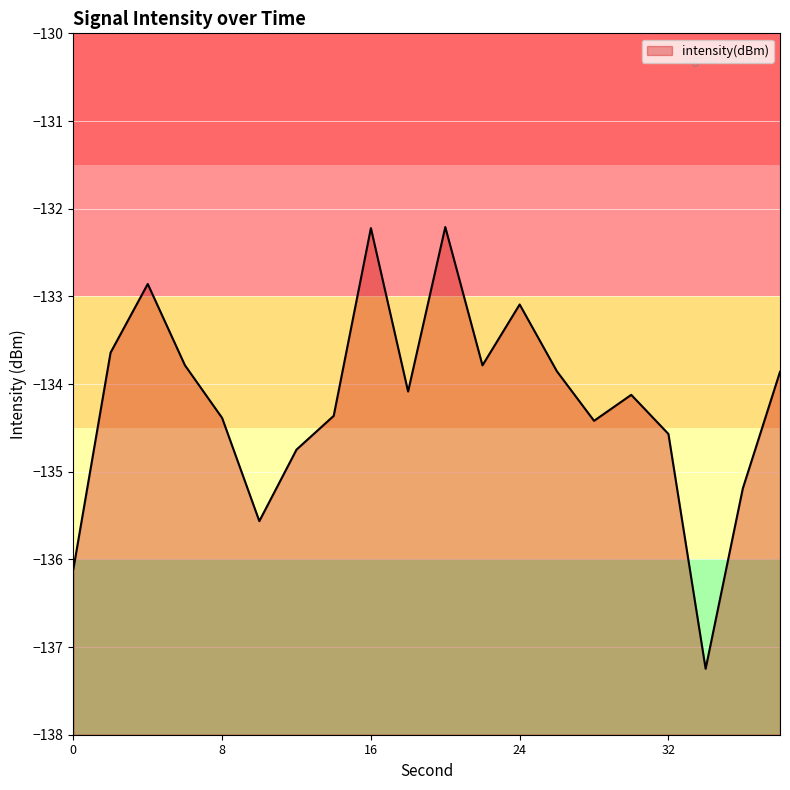

Reading left to right, list all the values displayed in this chart.

-136.1	-133.6	-132.9	-133.8	-134.4	-135.6	-134.7	-134.4	-132.2	-134.1	-132.2	-133.8	-133.1	-133.9	-134.4	-134.1	-134.6	-137.2	-135.2	-133.9